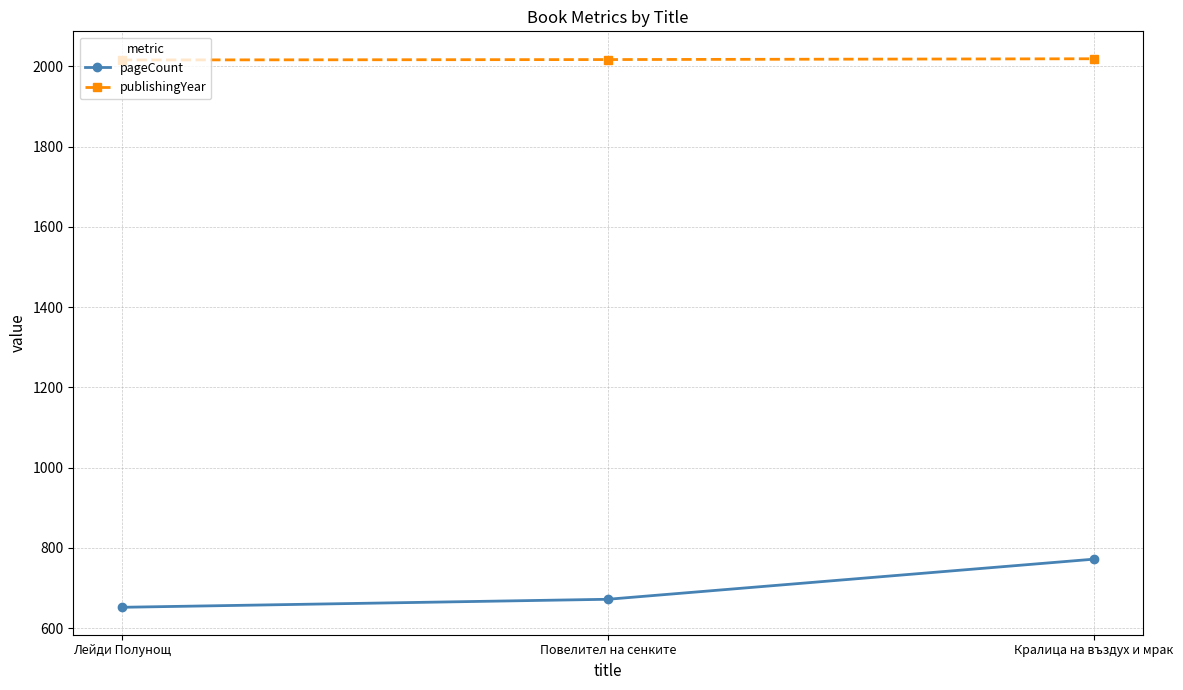

What is the greatest value displayed?

2019